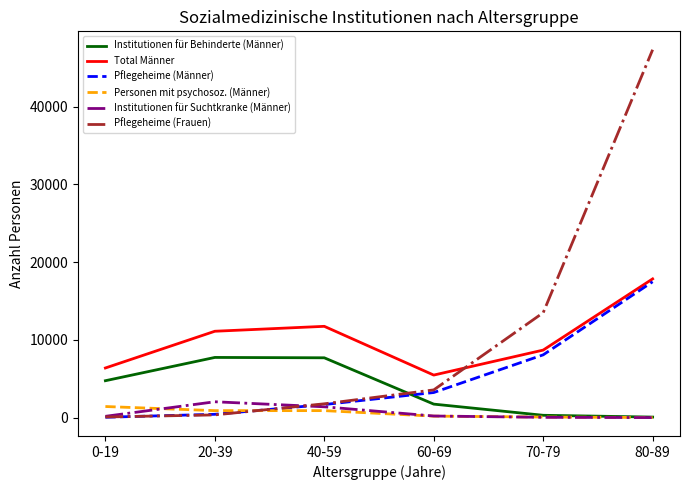

Is the value of Pflegeheime (Frauen) at 70-79 greater than the value of Institutionen für Behinderte (Männer) at 0-19?

Yes